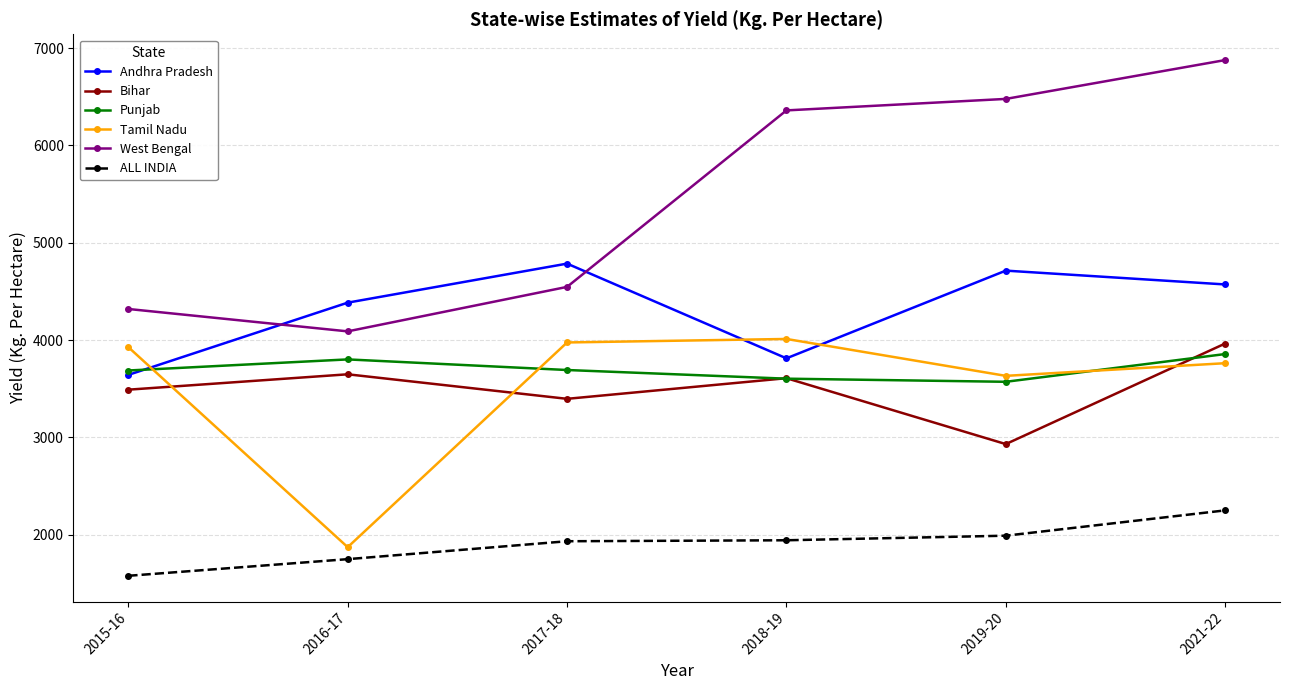

What position from the right is 2016-17?

5